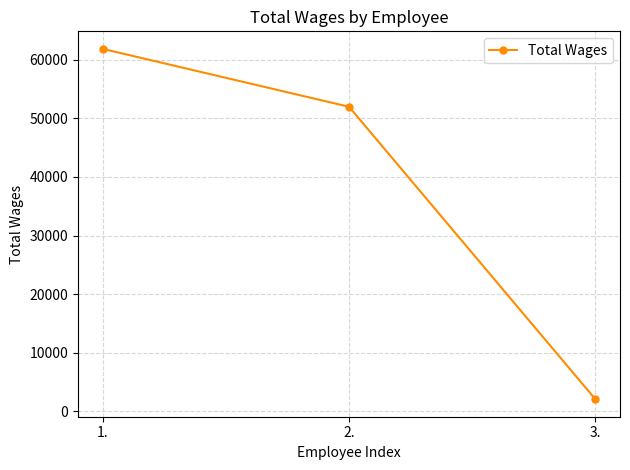

List the labels in order of value, smallest first.

3., 2., 1.